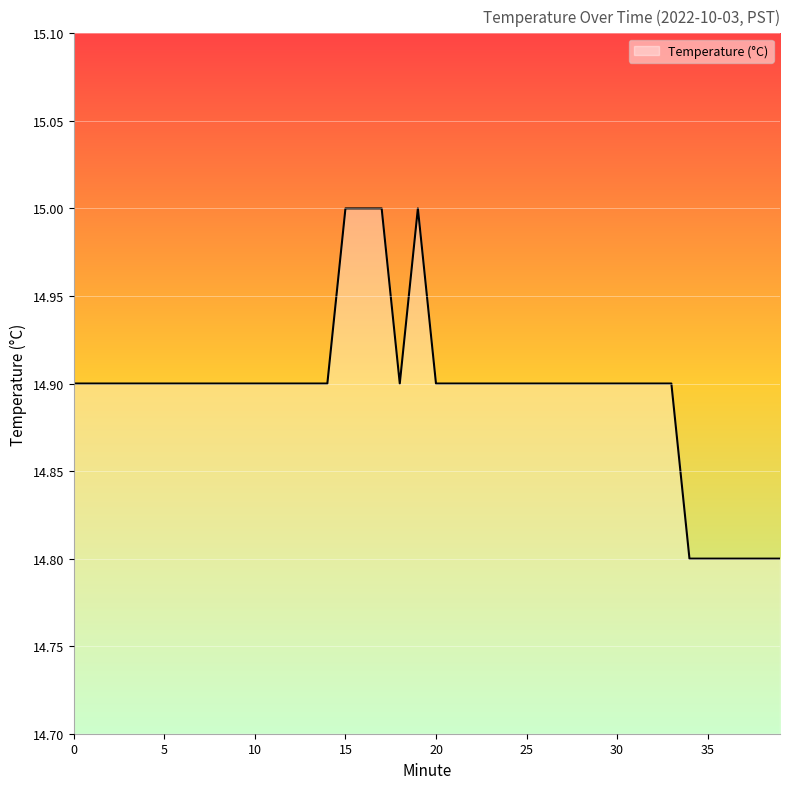

What is the greatest value displayed?

15.0